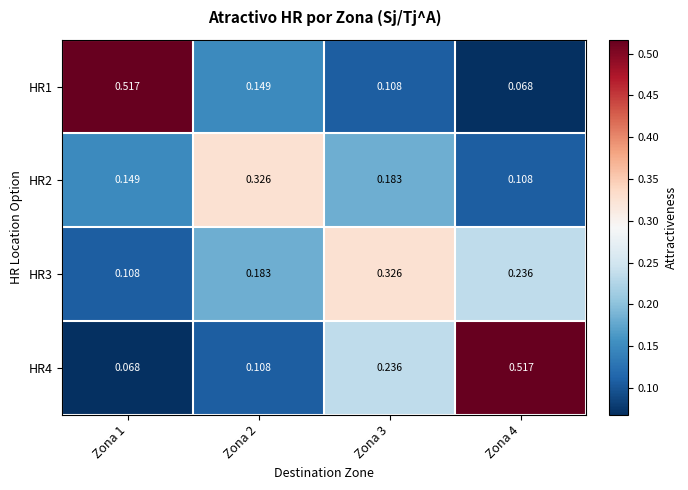

Is the value of HR1 at Zona 4 greater than the value of HR2 at Zona 4?

No